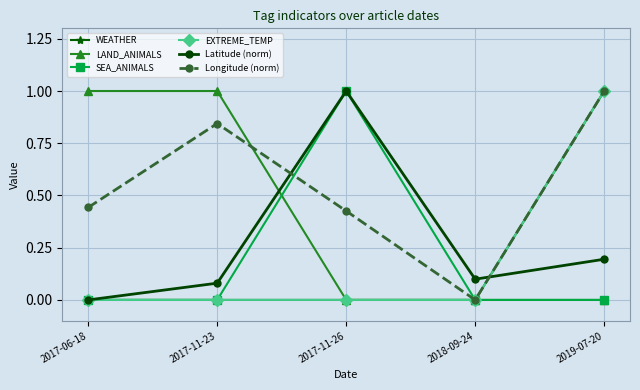

What is the difference between the highest and lowest values at 2019-07-20?

1.0